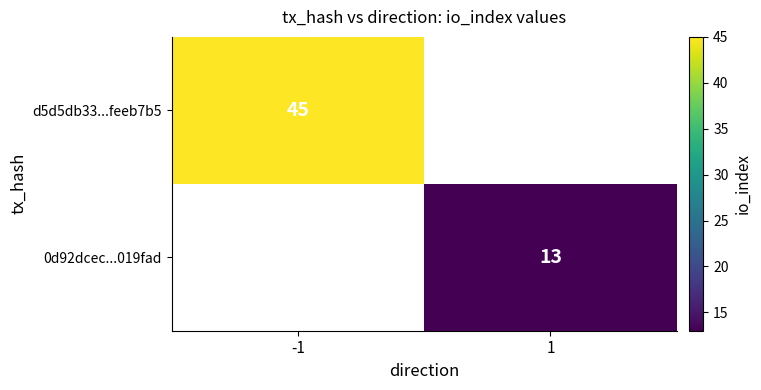

At which label is d5d5db33...feeb7b5 closest to 45?

-1